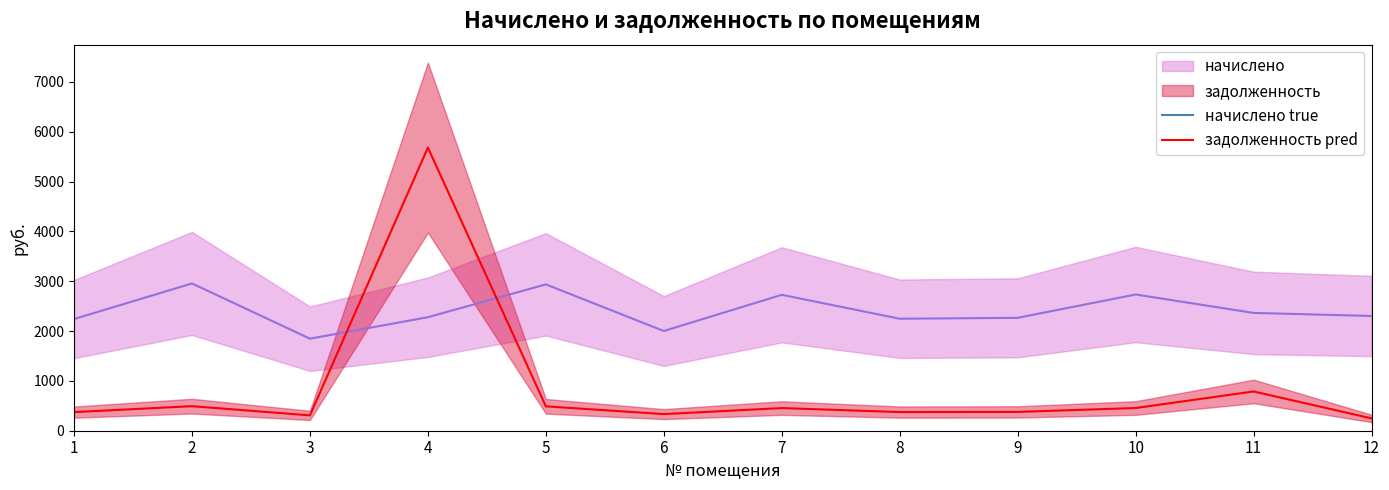

Where is задолженность nearest to the value 2964?

11